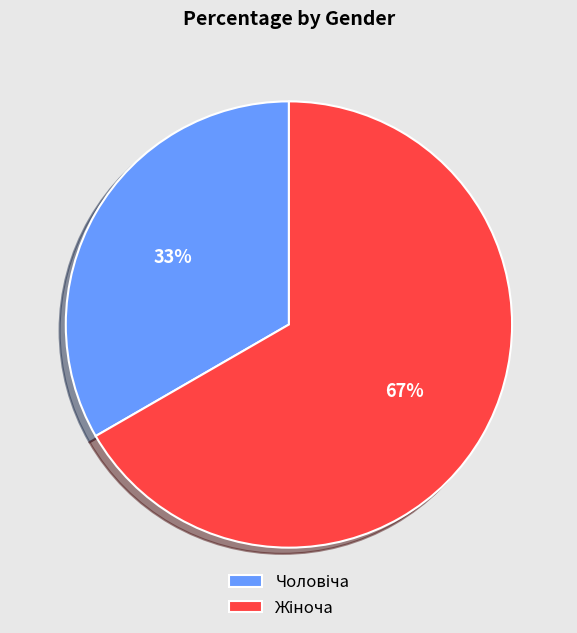

To the nearest percent, what is the average slice percentage?

50%